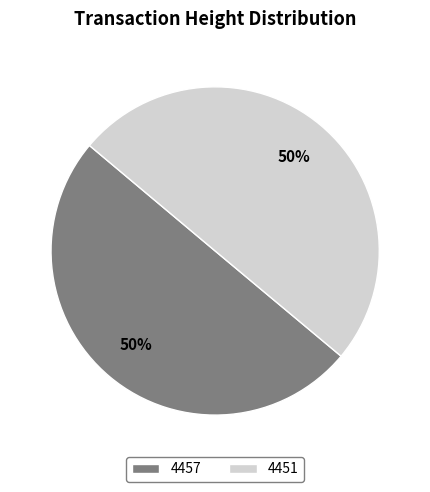

Do 4451 and 4457 together represent more than half of the pie?

Yes